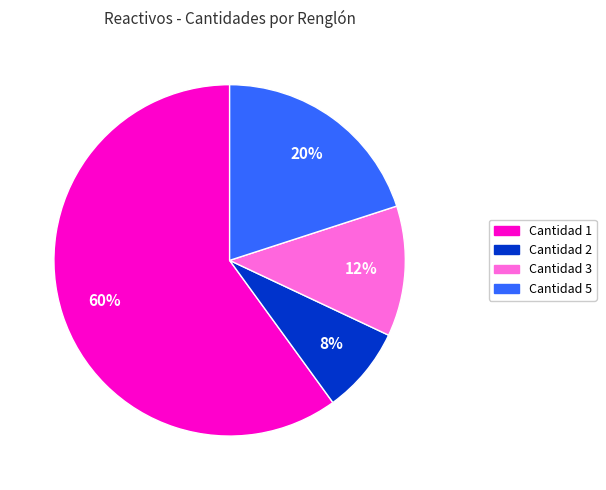

Is there a majority slice in this chart?

Yes